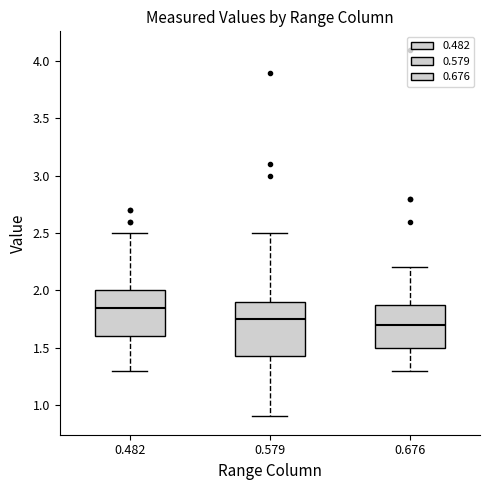

Reading left to right, transcribe this box plot: for each box, give where its median line is, the range the box spans, and where its two whiskers end, as read against the y-axis. The values are not printed on the chart, so give them approximately, as read against the axis.

0.482: median 1.85, box 1.60 to 2.00, whiskers 1.30 to 2.50
0.579: median 1.75, box 1.45 to 1.90, whiskers 0.90 to 2.50
0.676: median 1.70, box 1.50 to 1.90, whiskers 1.30 to 2.20